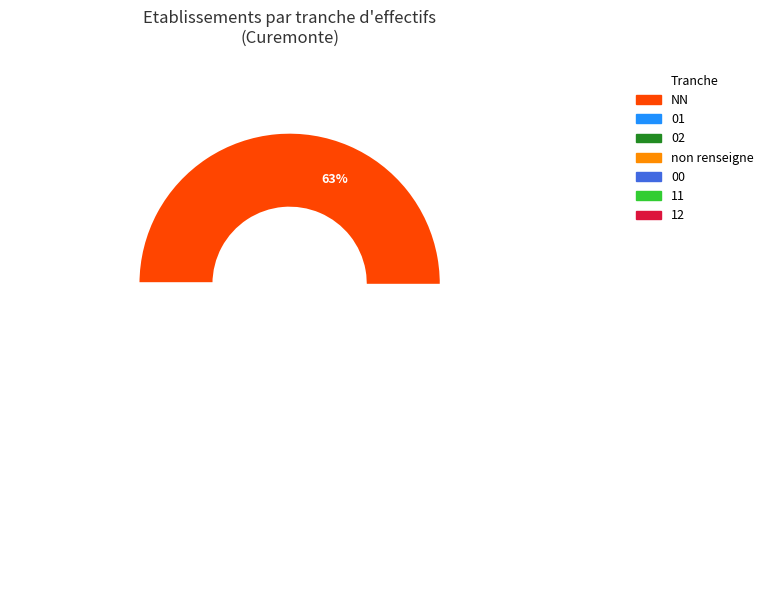

To the nearest percent, what percentage of the pie is 02?

2%